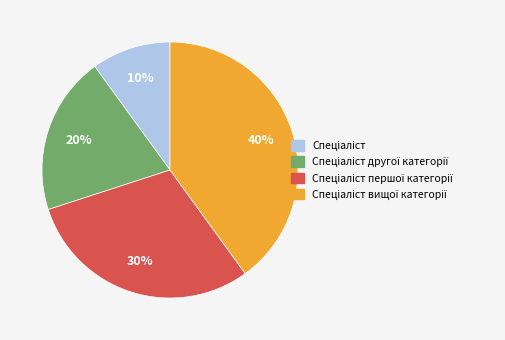

Is there a majority slice in this chart?

No